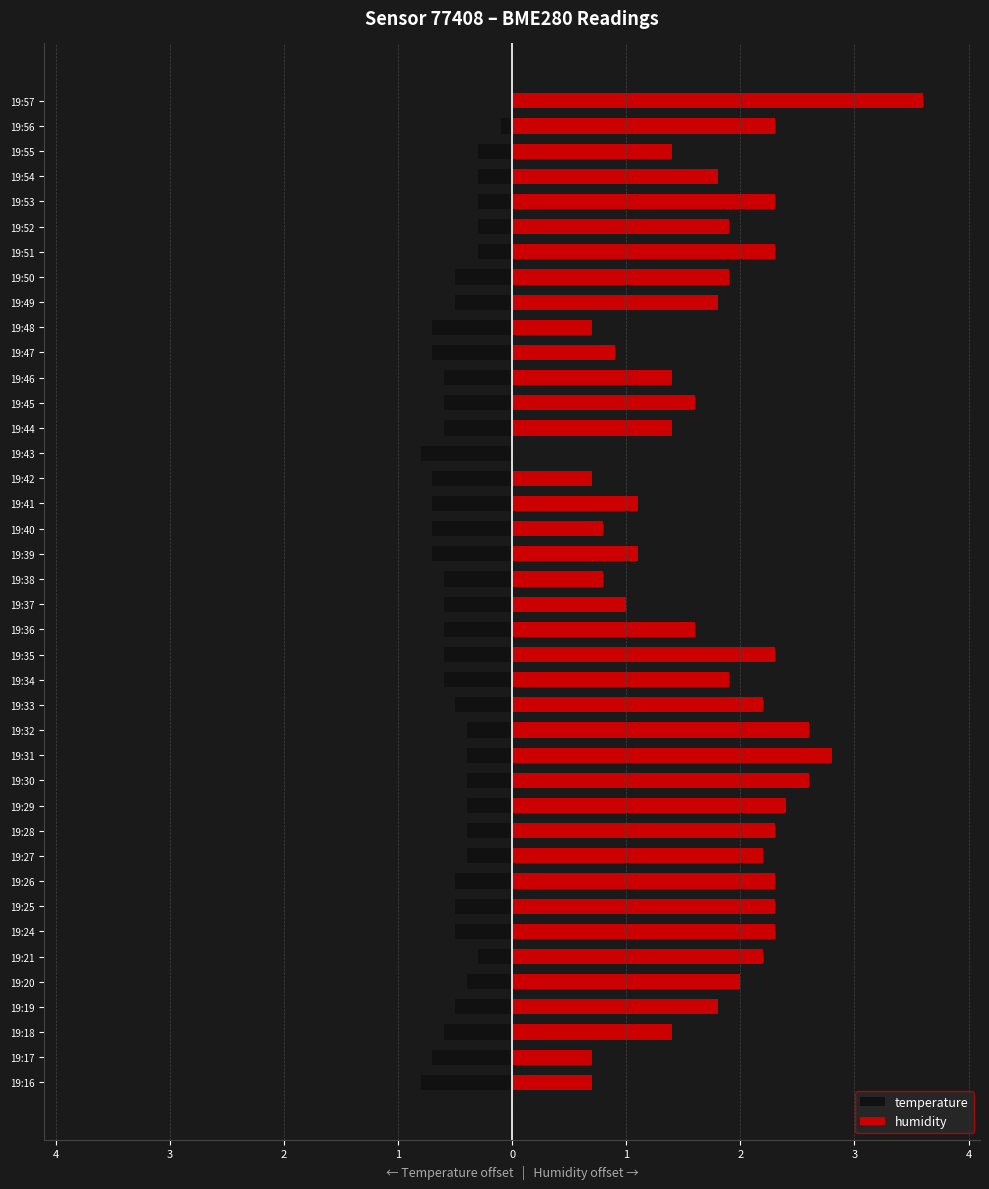

What is the difference between the maximum and minimum values in the humidity series?

3.6